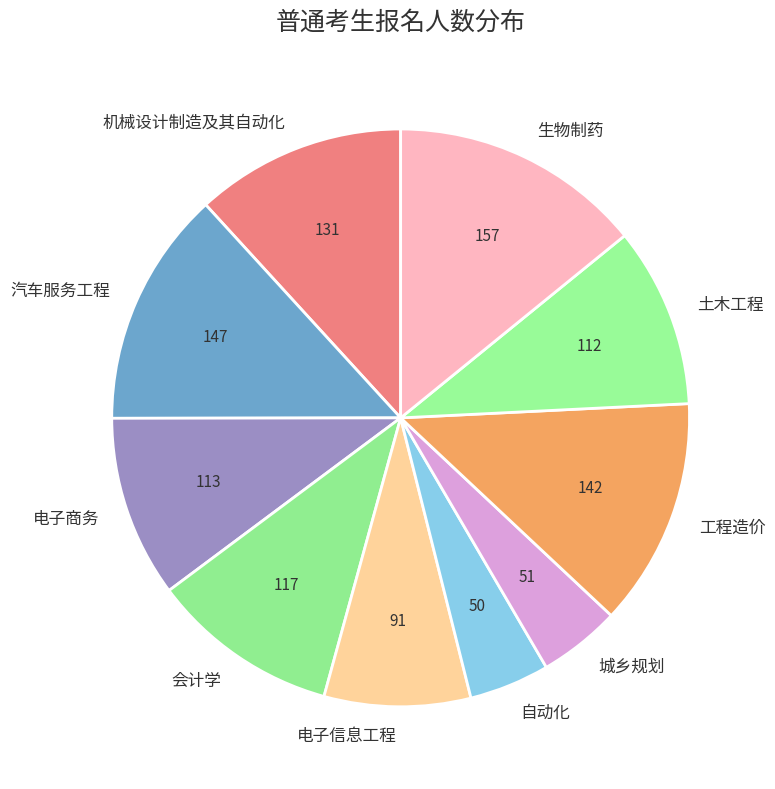

Is it true that 汽车服务工程 is 24% of the pie?

False